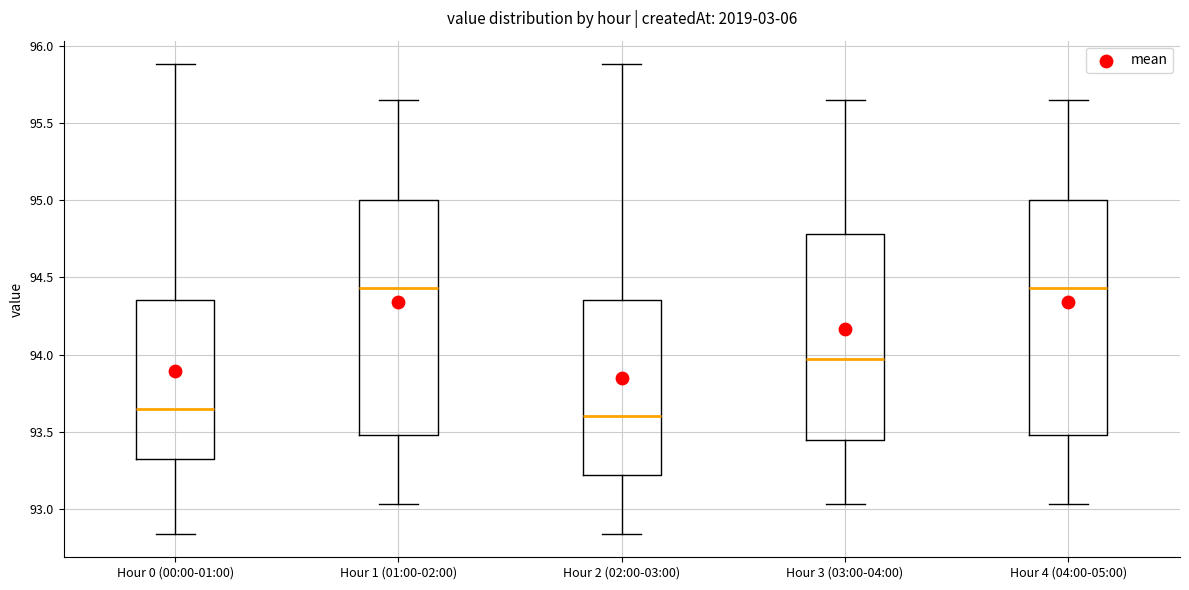

Reading left to right, transcribe this box plot: for each box, give where its median line is, the range the box spans, and where its two whiskers end, as read against the y-axis. The values are not printed on the chart, so give them approximately, as read against the axis.

Hour 0 (00:00-01:00): median 93.65, box 93.30 to 94.35, whiskers 92.85 to 95.90
Hour 1 (01:00-02:00): median 94.45, box 93.50 to 95.00, whiskers 93.05 to 95.65
Hour 2 (02:00-03:00): median 93.60, box 93.20 to 94.35, whiskers 92.85 to 95.90
Hour 3 (03:00-04:00): median 93.95, box 93.45 to 94.80, whiskers 93.05 to 95.65
Hour 4 (04:00-05:00): median 94.45, box 93.50 to 95.00, whiskers 93.05 to 95.65